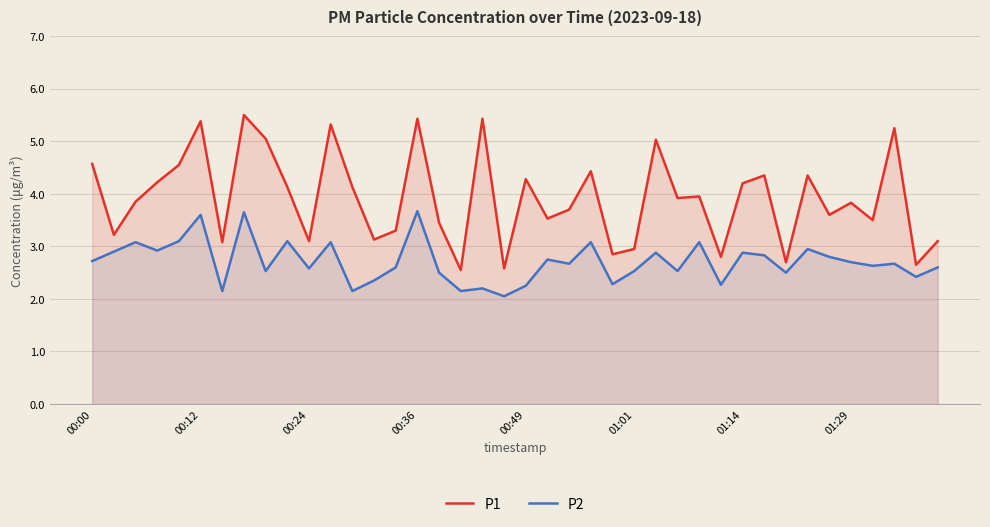

What is the difference between the maximum and minimum values in the P2 series?

1.6